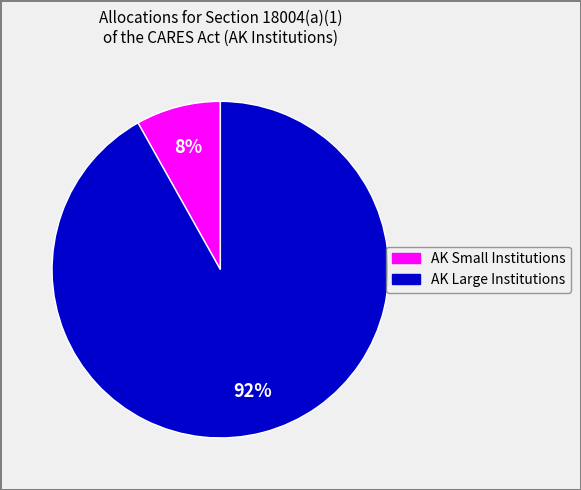

Is there a majority slice in this chart?

Yes